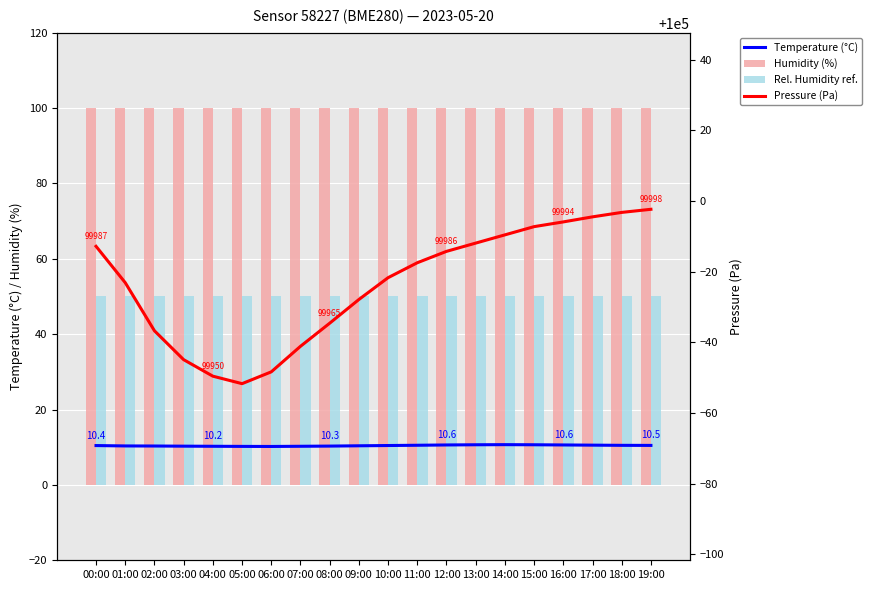

Which has a higher value, 14:00 or 19:00?

14:00